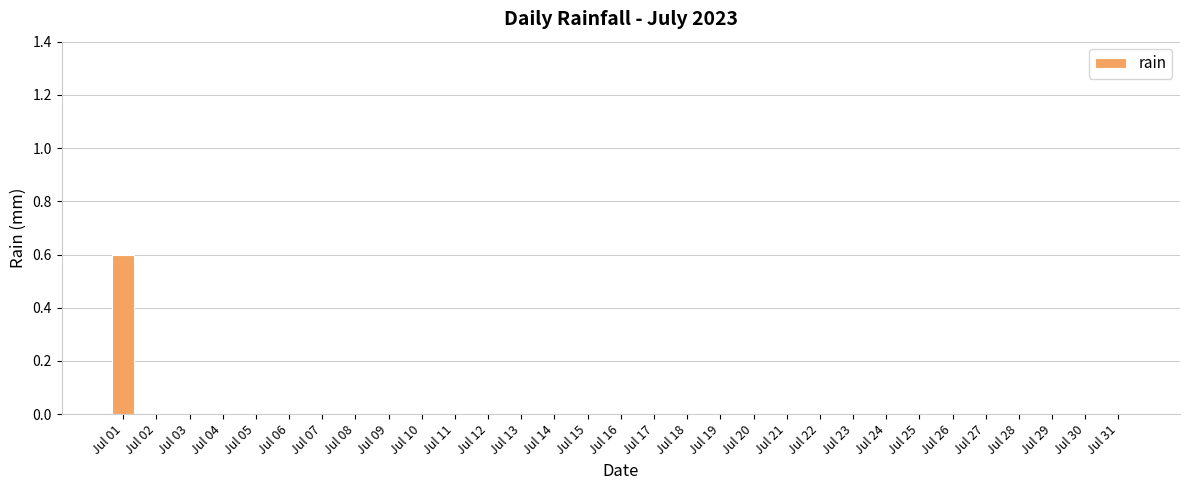

Count the number of data series in this chart.

1